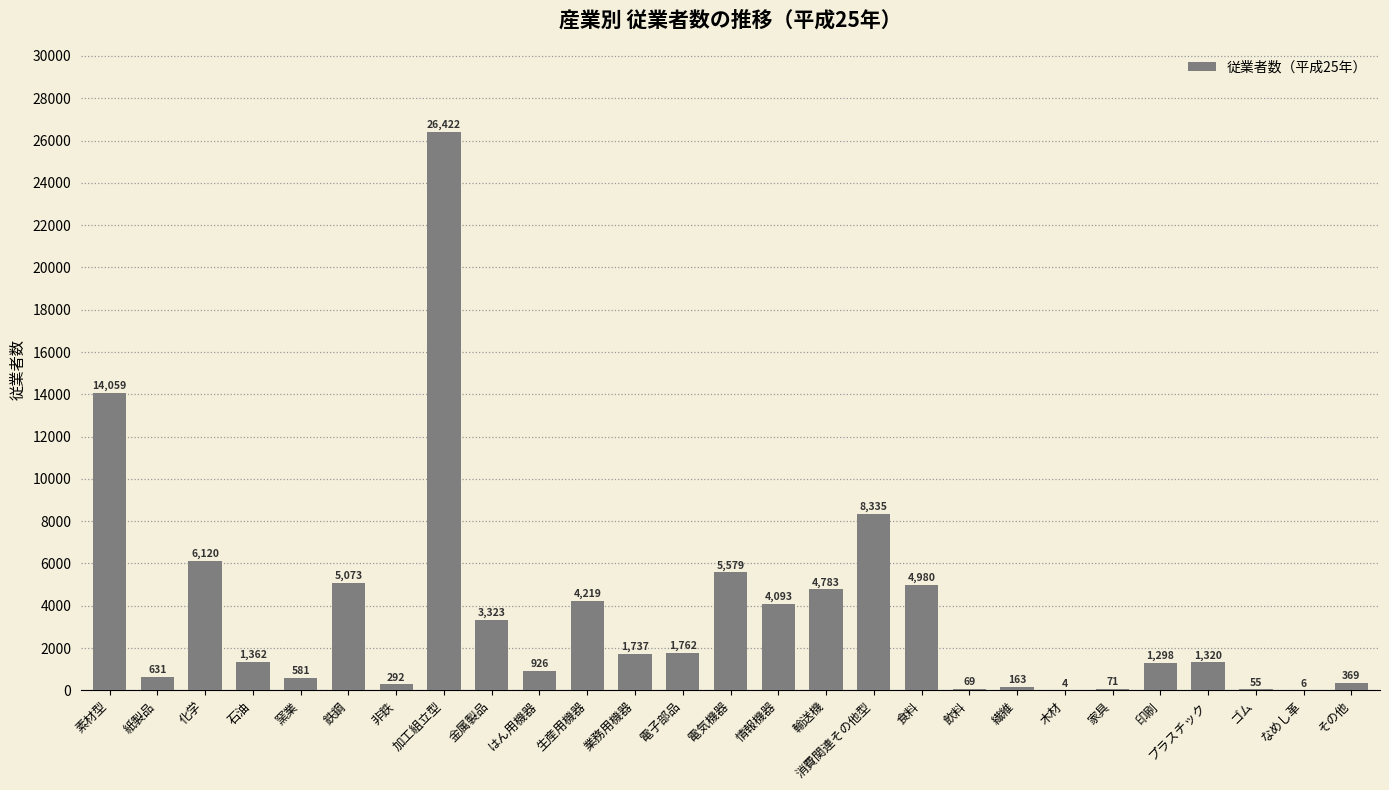

What is the change in value from 化学 to 非鉄?

-5828